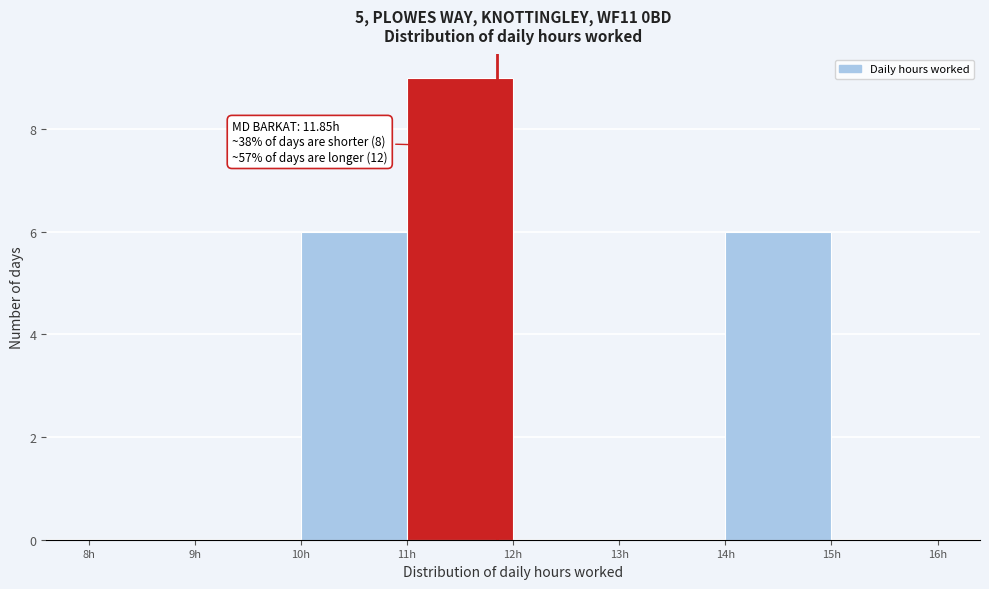

Which range on the x-axis has the tallest bar?

11 to 12